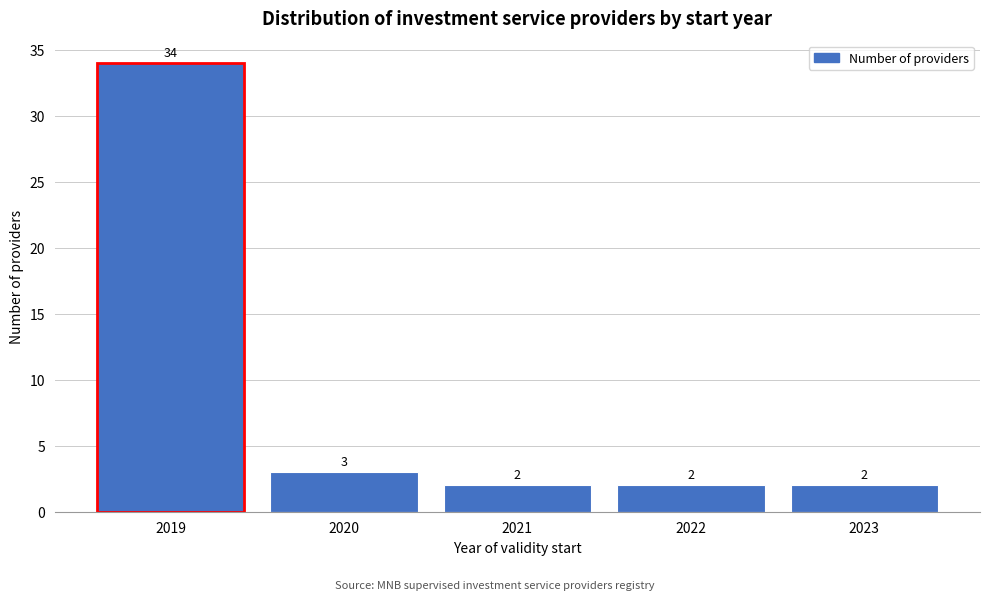

Reading right to left, transcribe all the data shown in this chart.

2	2	2	3	34